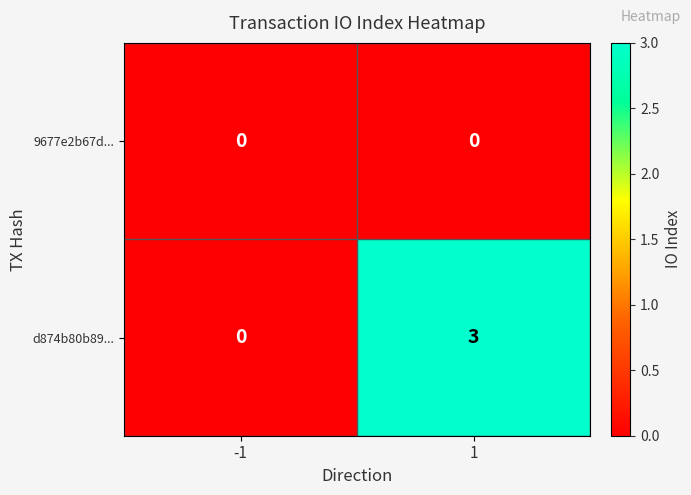

List the series in order of their overall mean, highest first.

d874b80b89..., 9677e2b67d...